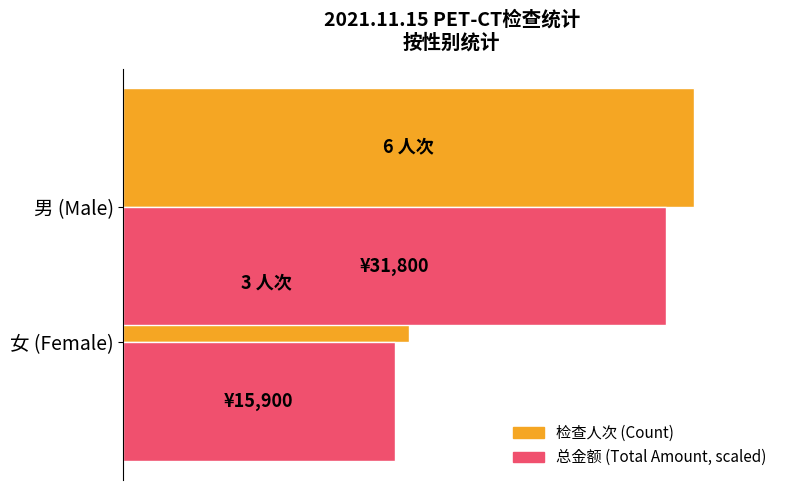

What is the difference between the maximum and minimum values in the 总金额 (Total Amount, scaled) series?

2.8